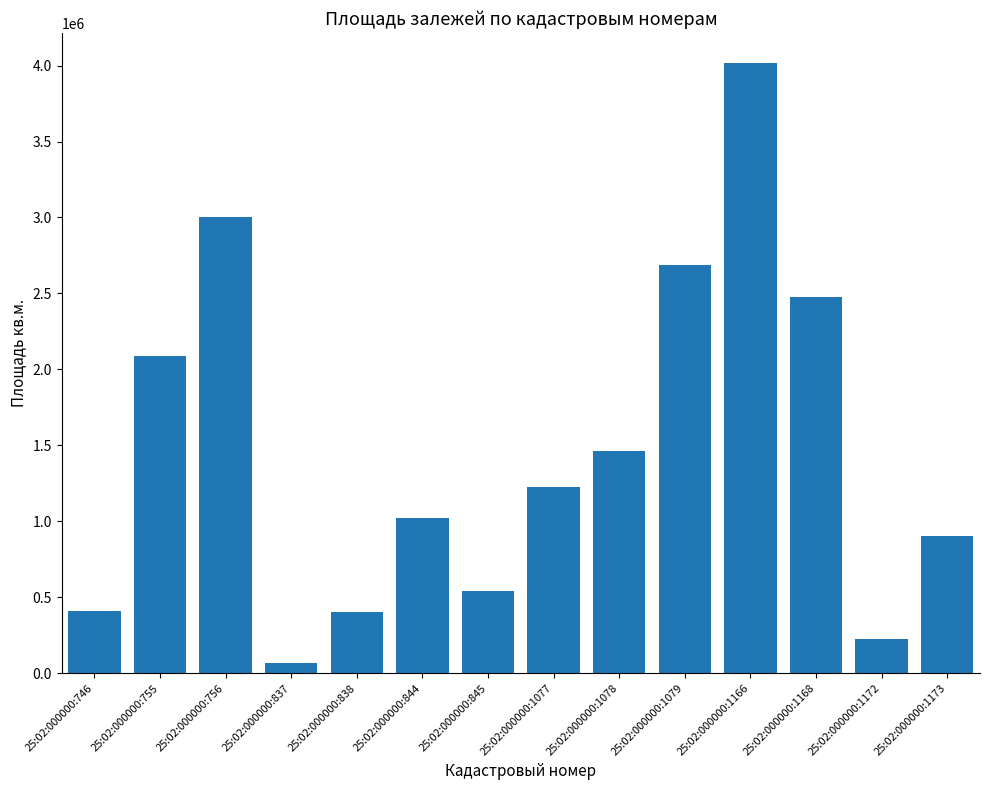

Count the number of data series in this chart.

1